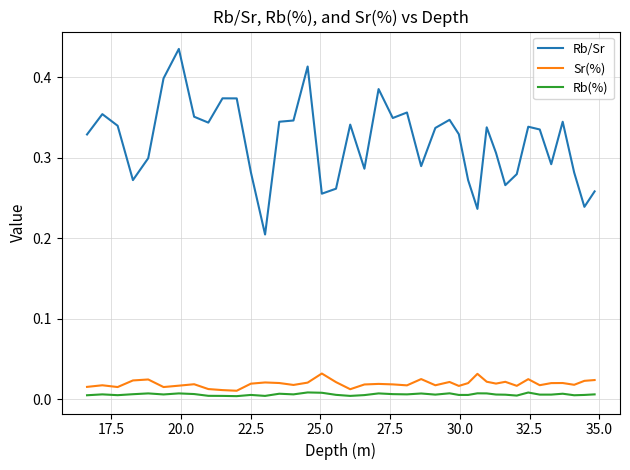

What are all the series names shown in the legend?

Rb/Sr, Sr(%), Rb(%)